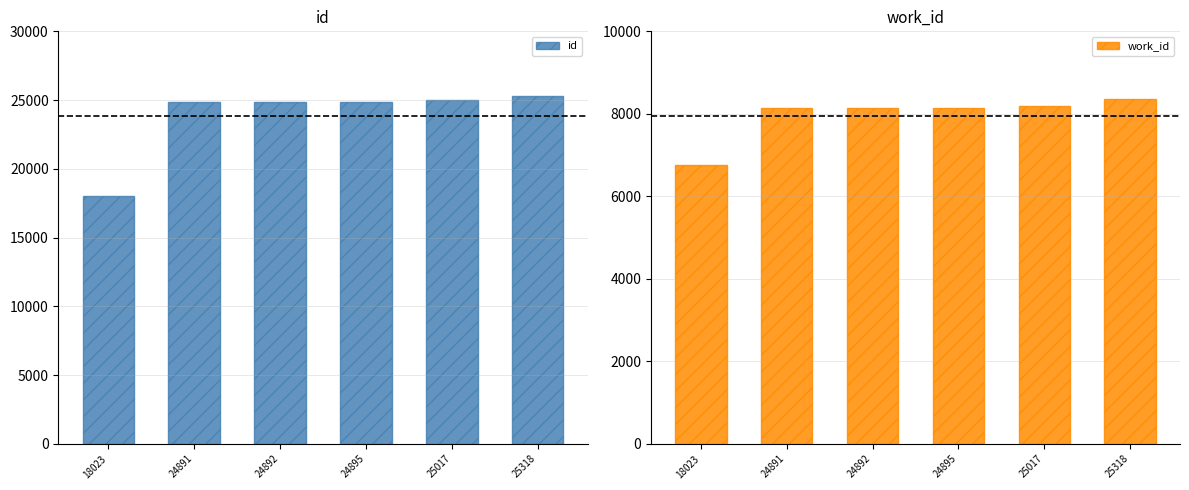

Reading right to left, what are all the values shown in this chart?

id: 25318=25318	25017=25017	24895=24895	24892=24892	24891=24891	18023=18023
work_id: 25318=8361	25017=8201	24895=8137	24892=8137	24891=8137	18023=6769